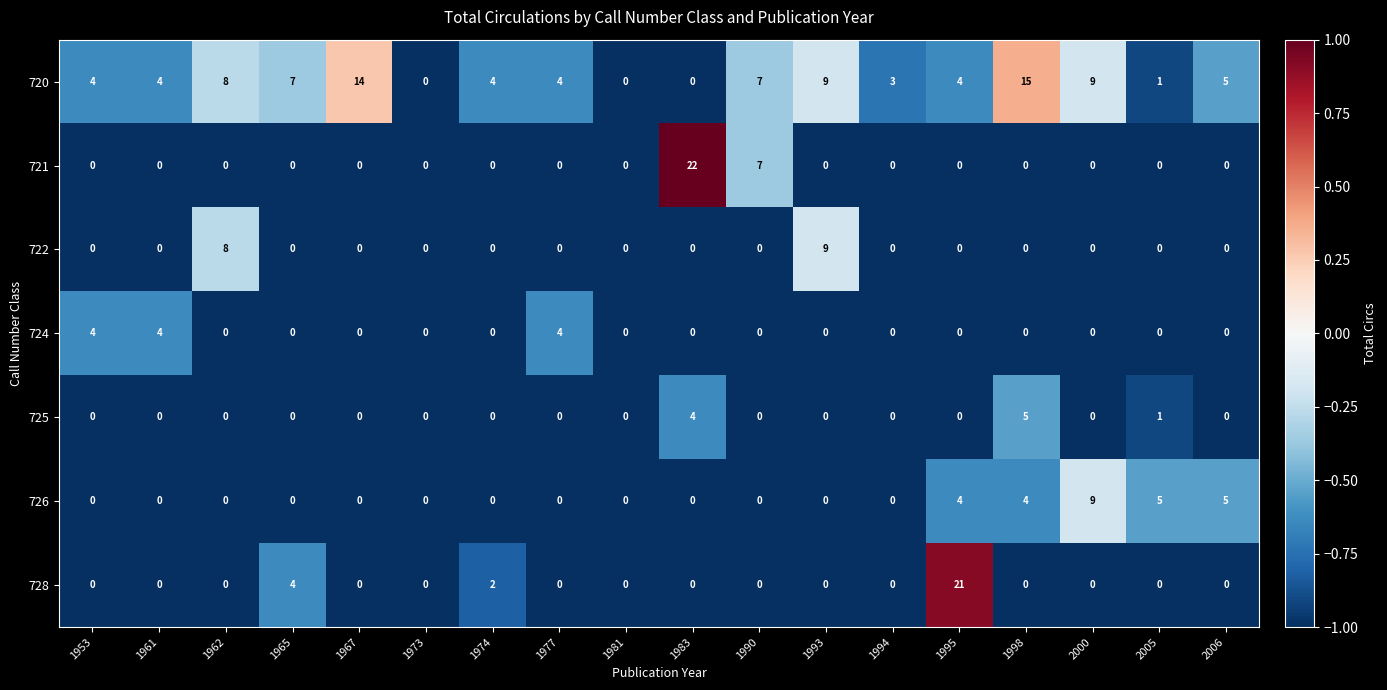

How many distinct data groups are displayed?

7